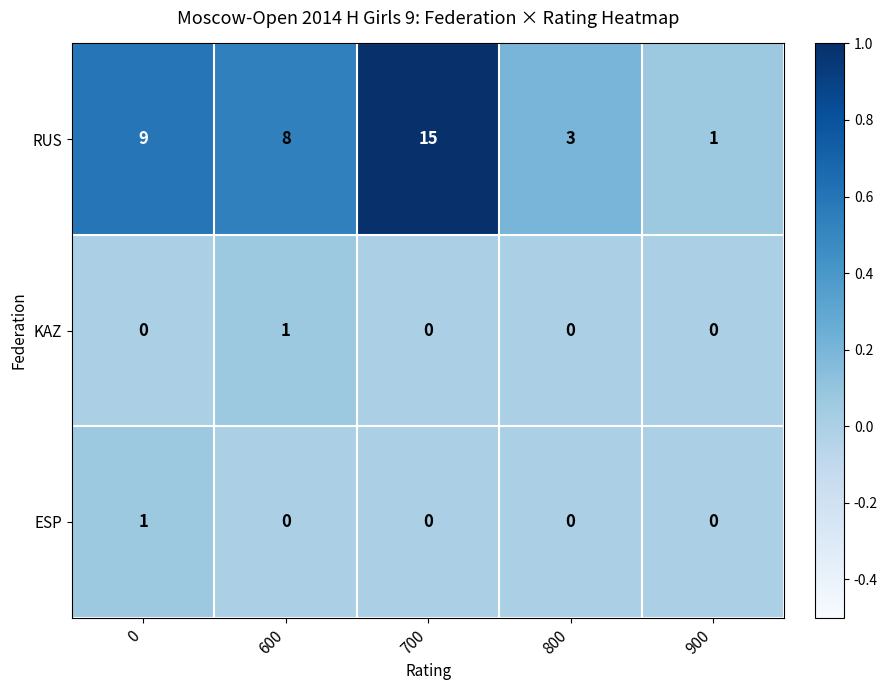

What is the sum of the RUS values at 700 and 900?

16